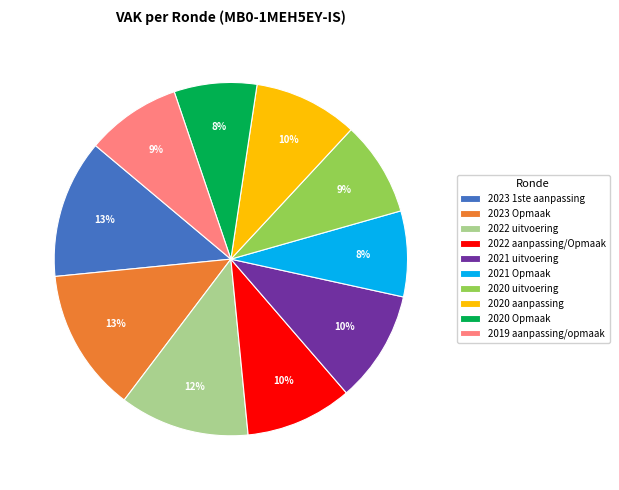

Does any single category account for the majority?

No